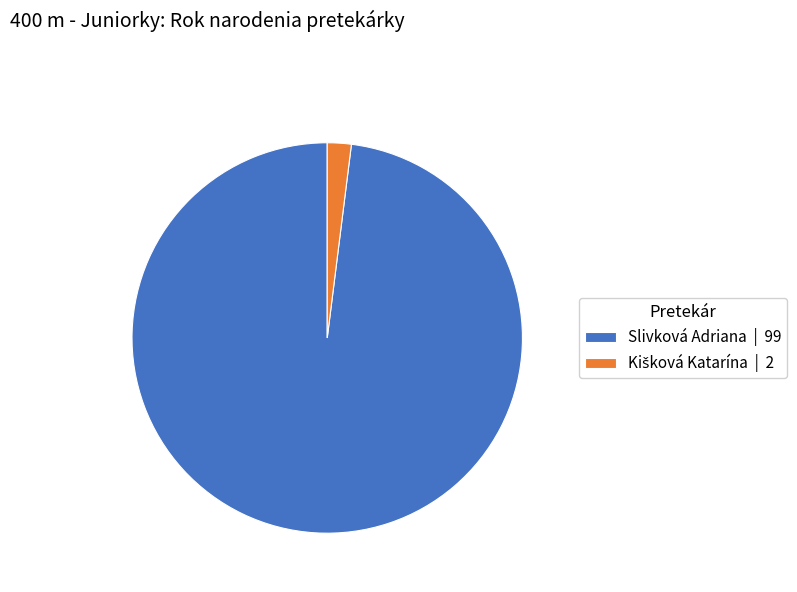

Is it true that Slivková Adriana | 99 is 98% of the pie?

True